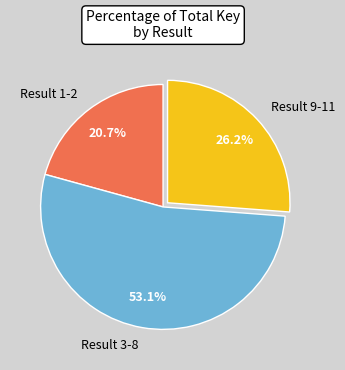

Does Result 1-2 represent more than half of the total?

No